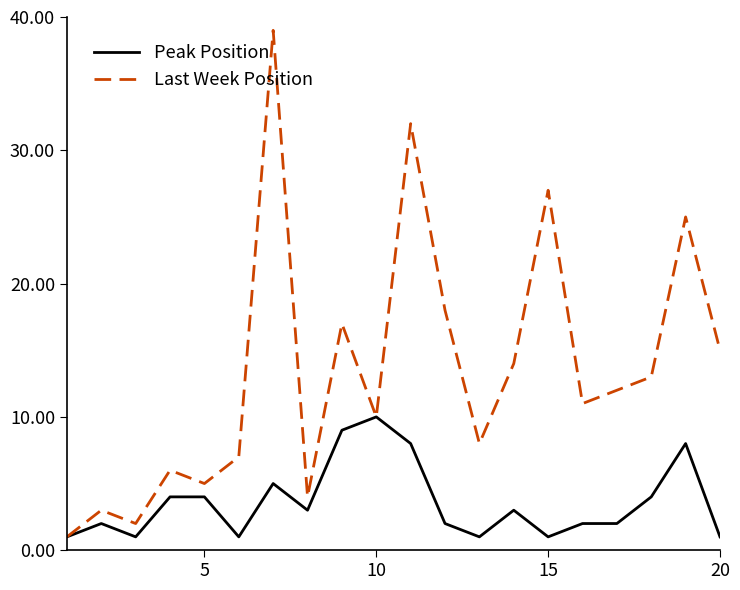

What is the maximum value for Last Week Position?

39